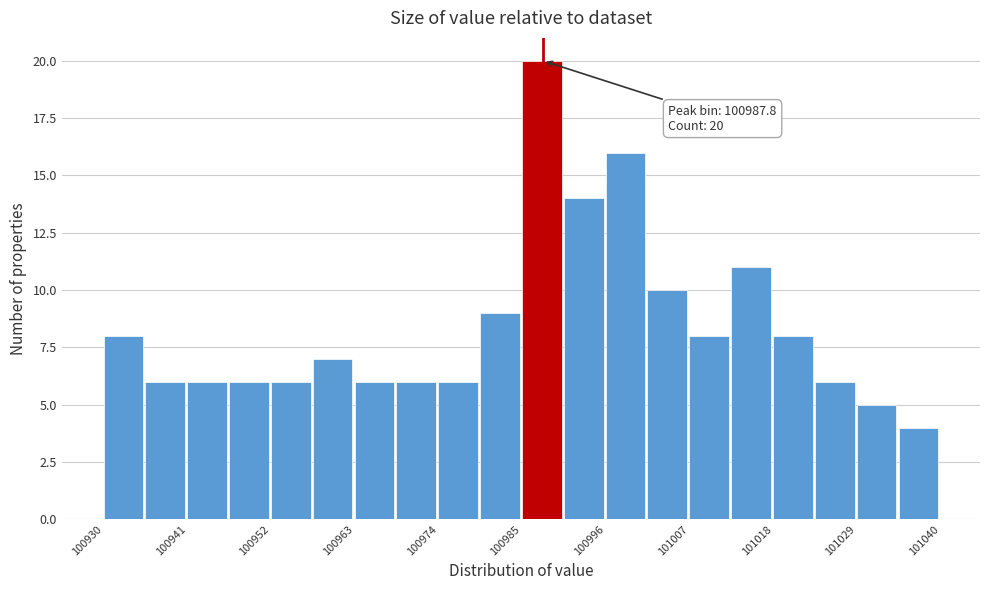

Read against the x-axis, roughly where is the centre of the tallest bar?

100988